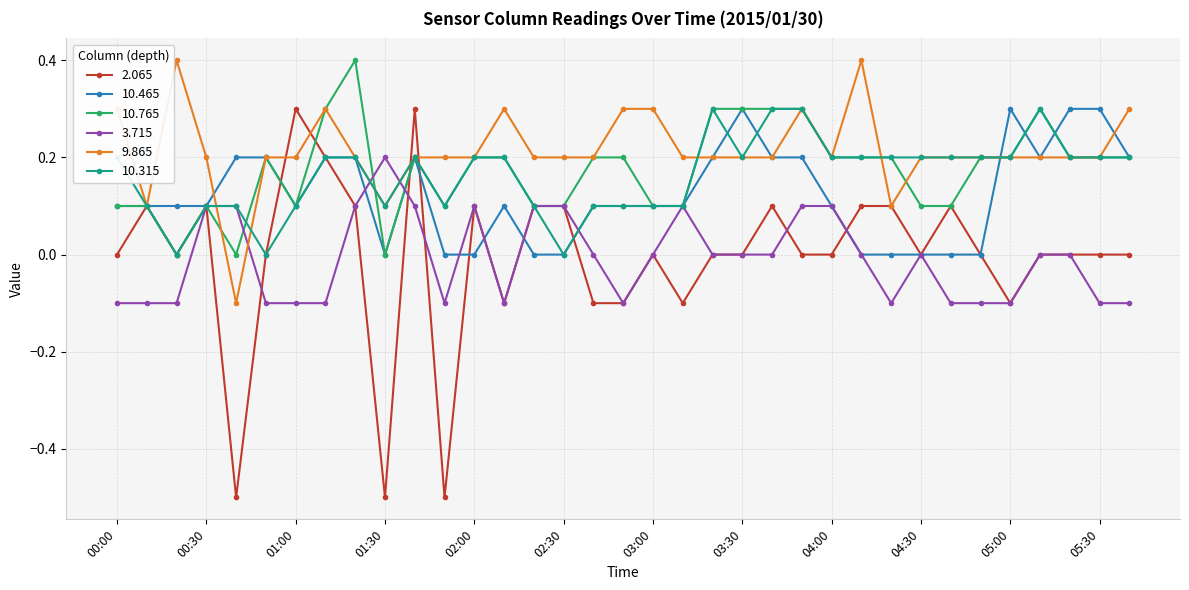

What is the smallest value displayed?

-0.5